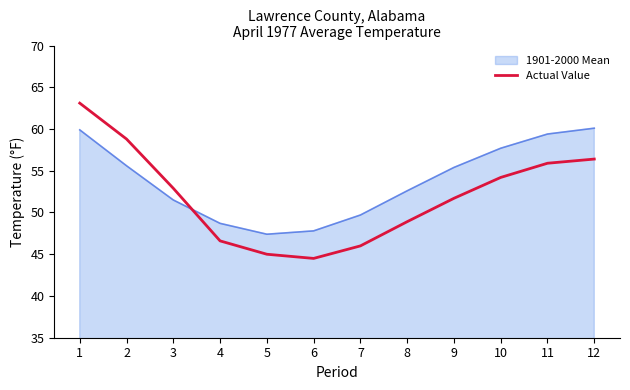

What is the spread (max minus min) of values at 11?

3.5